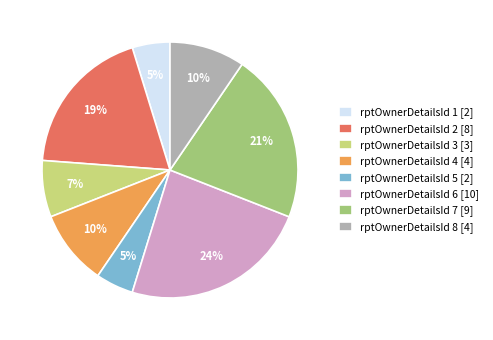

The rptOwnerDetailsId 7 [9] slice represents 21% of the pie. True or false?

True